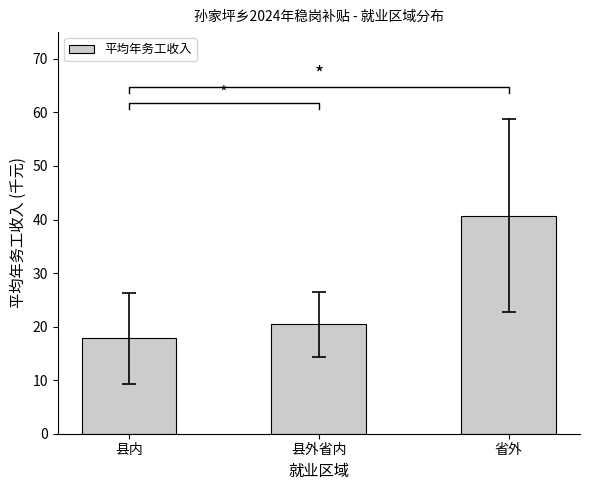

What is the smallest value displayed?

17.8